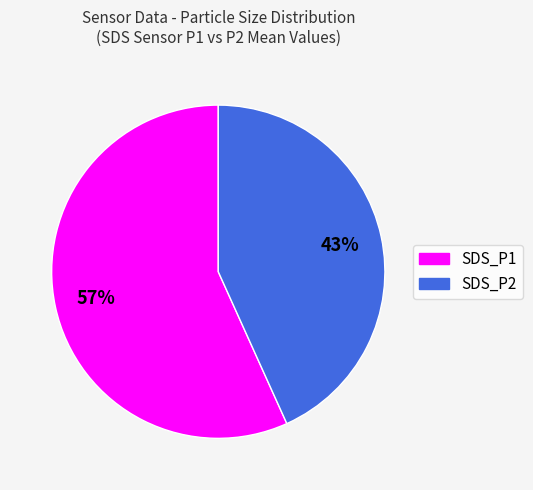

Between SDS_P2 and SDS_P1, which is larger?

SDS_P1